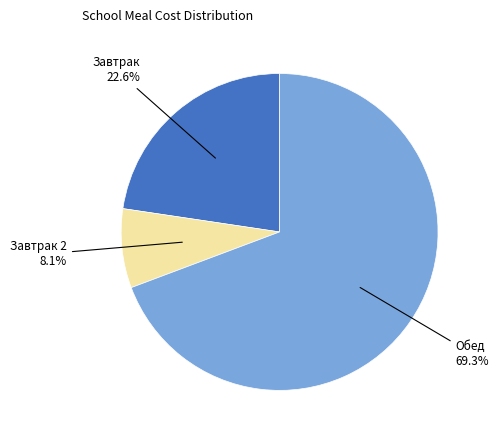

Is there any slice that represents more than half of the pie?

Yes